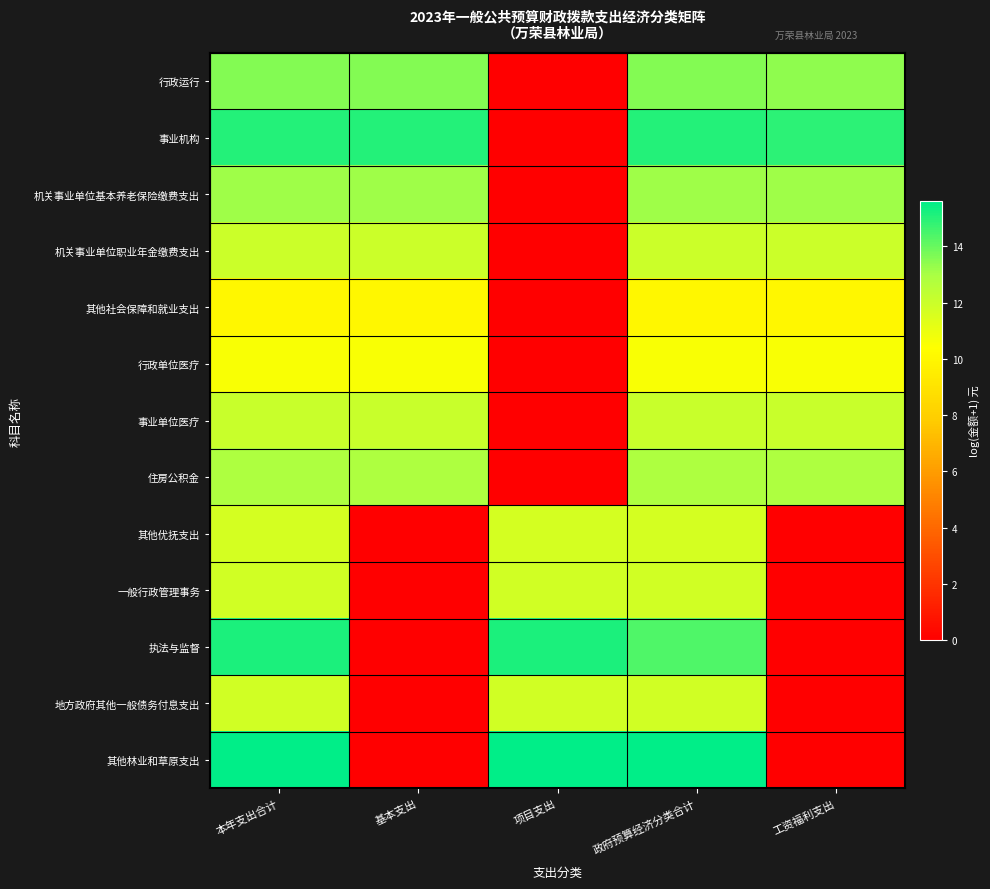

Reading right to left, list all the values displayed in this chart.

行政运行: 工资福利支出=13.4	政府预算经济分类合计=13.6	项目支出=0.0	基本支出=13.6	本年支出合计=13.6
事业机构: 工资福利支出=14.9	政府预算经济分类合计=15.0	项目支出=0.0	基本支出=15.0	本年支出合计=15.0
机关事业单位基本养老保险缴费支出: 工资福利支出=13.2	政府预算经济分类合计=13.2	项目支出=0.0	基本支出=13.2	本年支出合计=13.2
机关事业单位职业年金缴费支出: 工资福利支出=12.0	政府预算经济分类合计=12.0	项目支出=0.0	基本支出=12.0	本年支出合计=12.0
其他社会保障和就业支出: 工资福利支出=10.0	政府预算经济分类合计=10.0	项目支出=0.0	基本支出=10.0	本年支出合计=10.0
行政单位医疗: 工资福利支出=10.6	政府预算经济分类合计=10.6	项目支出=0.0	基本支出=10.6	本年支出合计=10.6
事业单位医疗: 工资福利支出=12.1	政府预算经济分类合计=12.1	项目支出=0.0	基本支出=12.1	本年支出合计=12.1
住房公积金: 工资福利支出=12.8	政府预算经济分类合计=12.8	项目支出=0.0	基本支出=12.8	本年支出合计=12.8
其他优抚支出: 工资福利支出=0.0	政府预算经济分类合计=11.7	项目支出=11.7	基本支出=0.0	本年支出合计=11.7
一般行政管理事务: 工资福利支出=0.0	政府预算经济分类合计=11.8	项目支出=11.8	基本支出=0.0	本年支出合计=11.8
执法与监督: 工资福利支出=0.0	政府预算经济分类合计=14.4	项目支出=15.1	基本支出=0.0	本年支出合计=15.1
地方政府其他一般债务付息支出: 工资福利支出=0.0	政府预算经济分类合计=11.8	项目支出=11.8	基本支出=0.0	本年支出合计=11.8
其他林业和草原支出: 工资福利支出=0.0	政府预算经济分类合计=15.6	项目支出=15.6	基本支出=0.0	本年支出合计=15.6